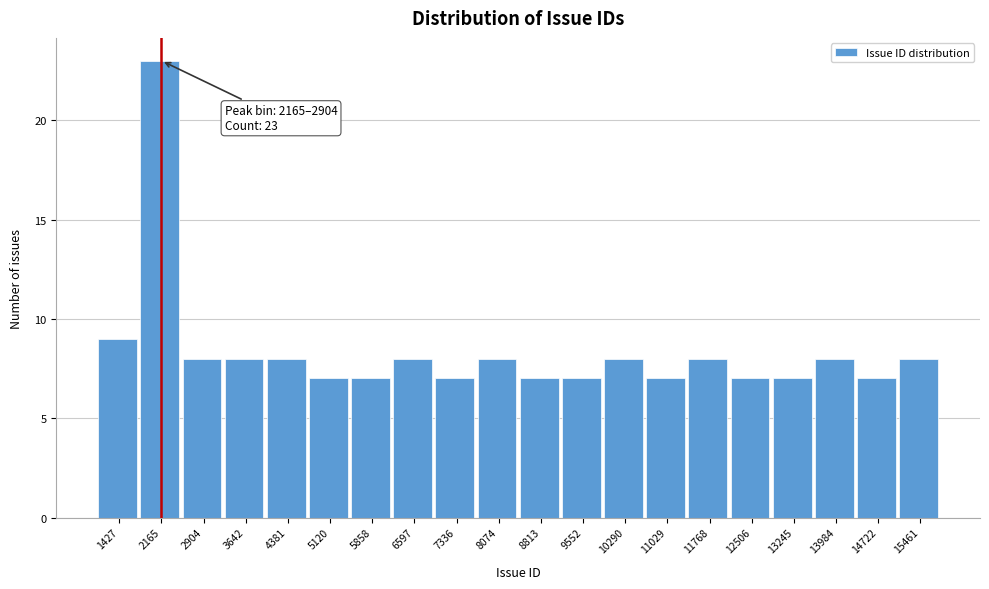

Reading left to right, extract all data points from this chart.

9	23	8	8	8	7	7	8	7	8	7	7	8	7	8	7	7	8	7	8